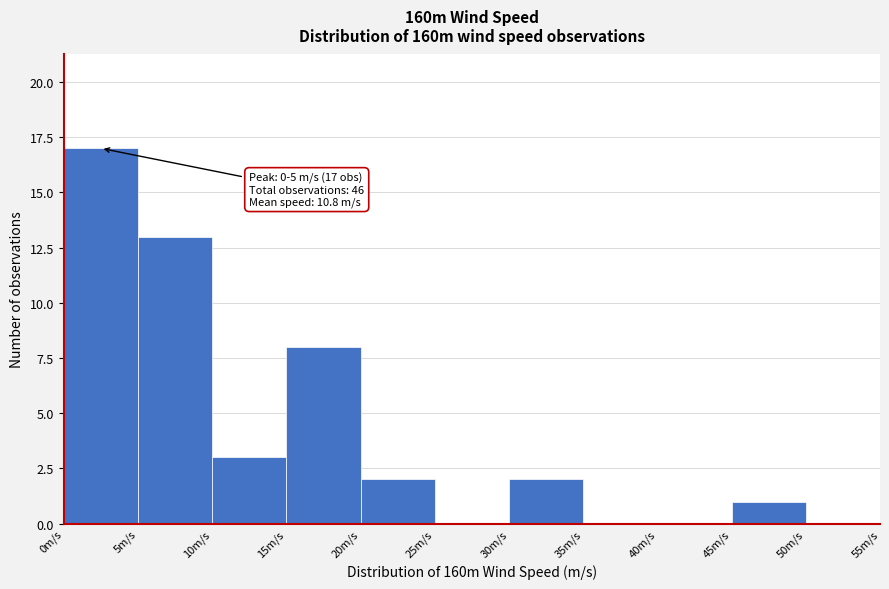

Over which range of the x-axis is the bar tallest?

0 to 5